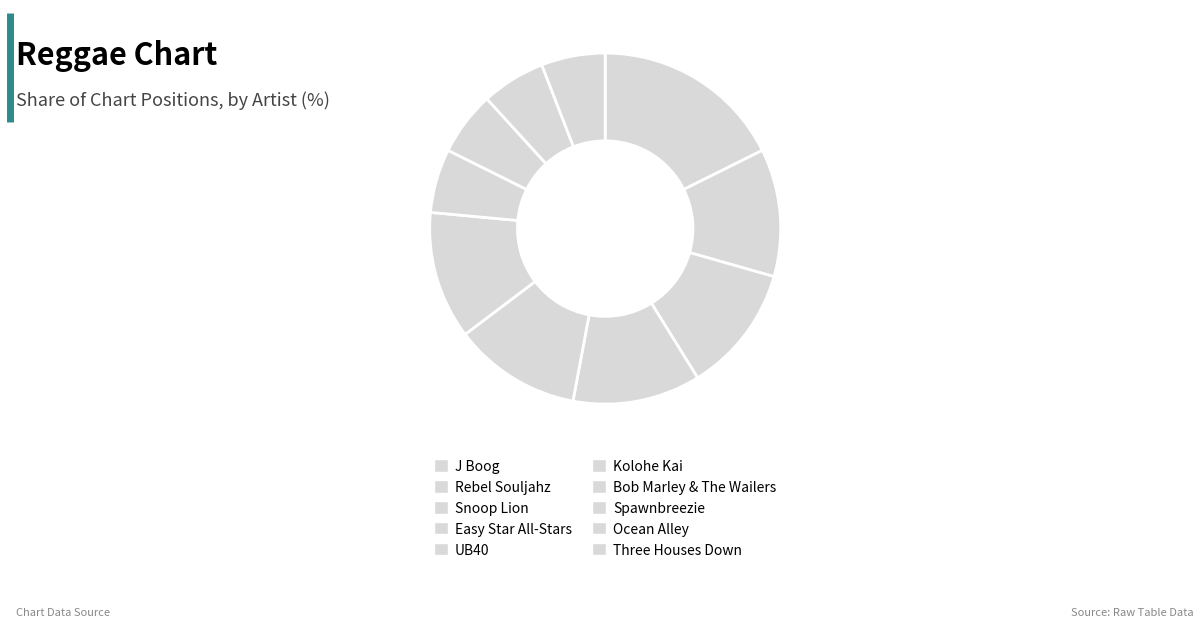

Between Bob Marley & The Wailers and UB40, which is larger?

UB40